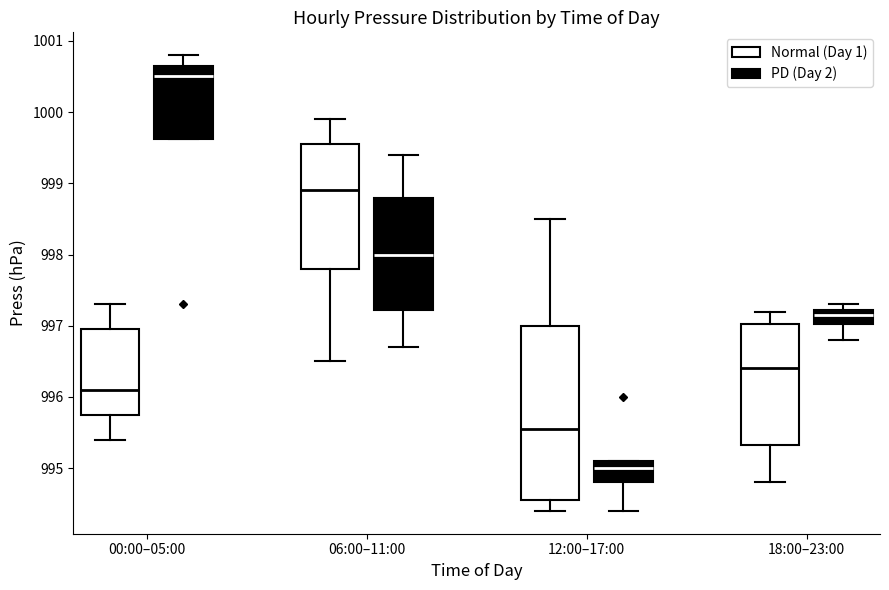

Which box is the tallest, from its lower edge to its upper edge?

12:00–17:00 (Normal (Day 1))